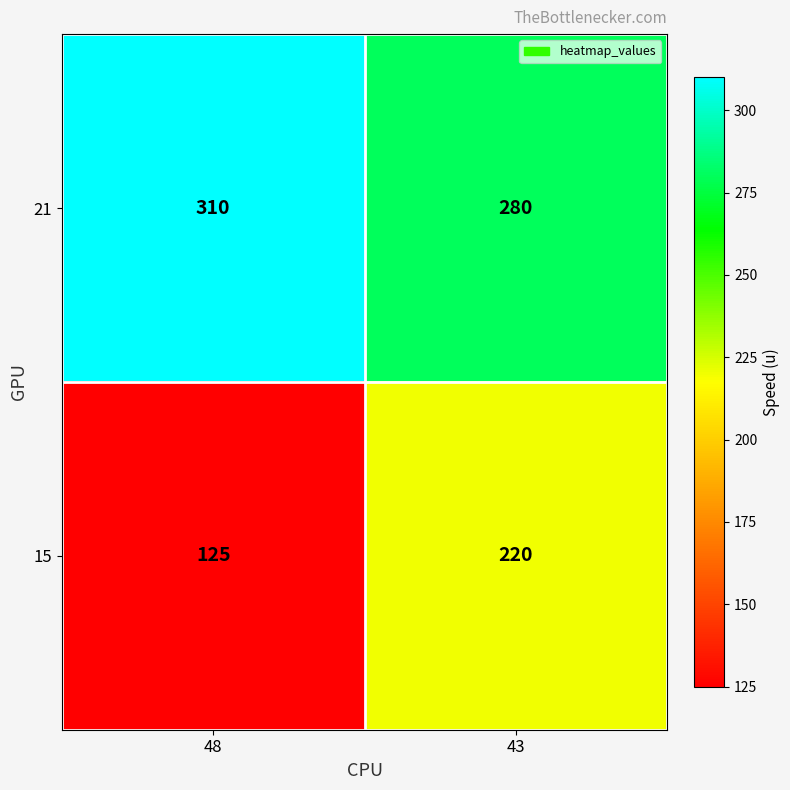

What is the smallest value displayed?

125